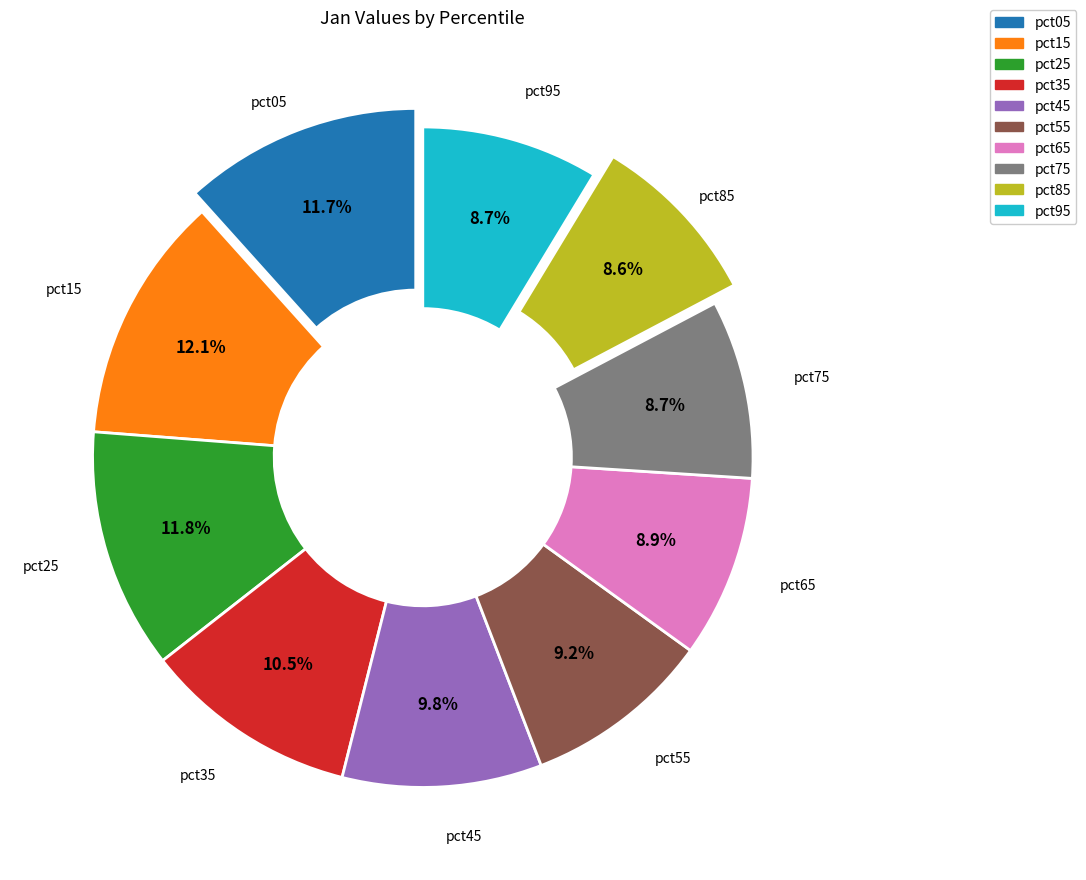

True or false: pct45 accounts for 18% of the total.

False